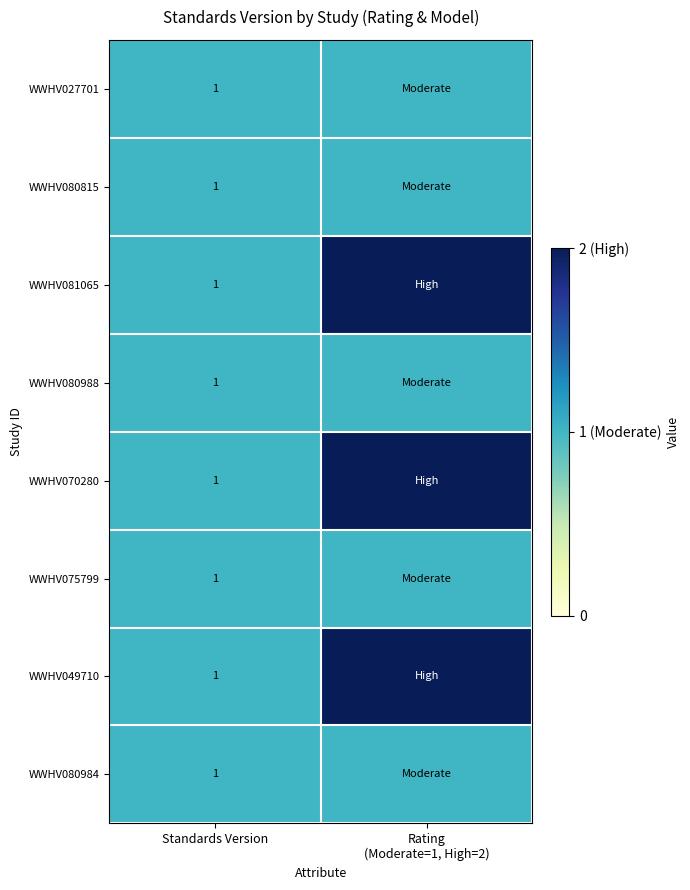

What is the total value across all series at Standards Version?

8